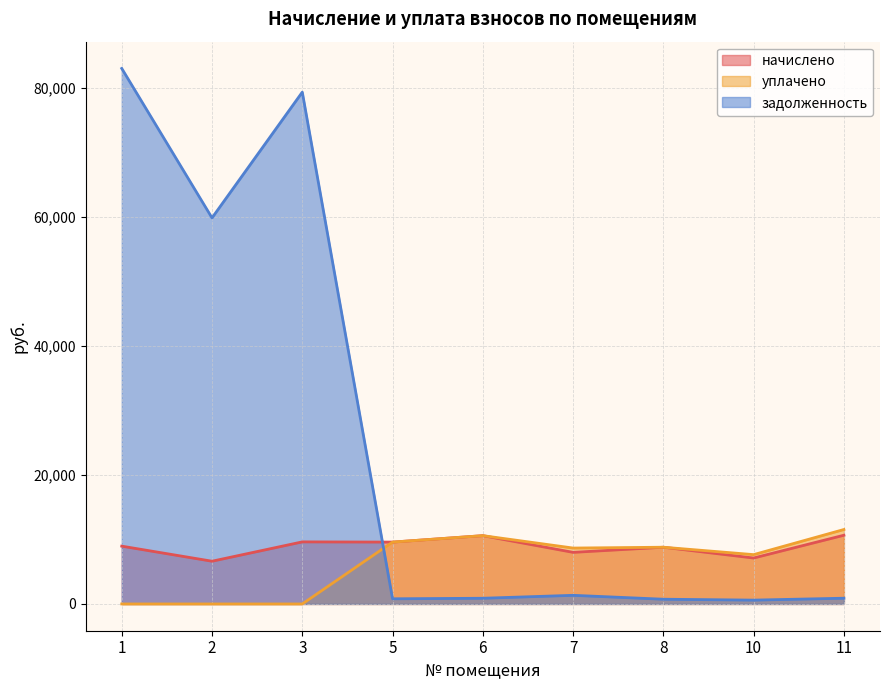

At which category is the sum across all series the highest?

1